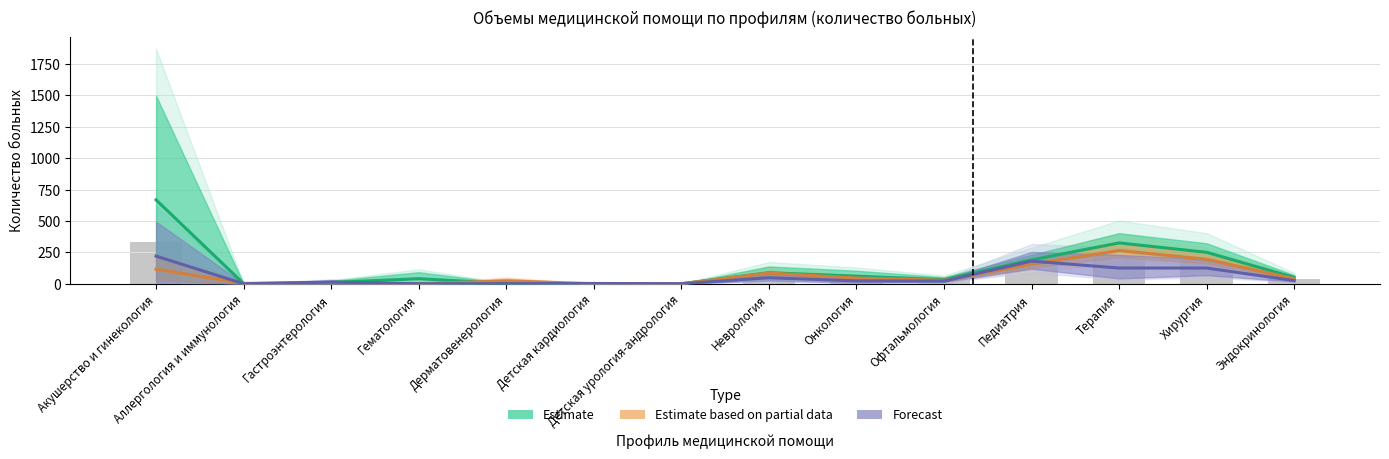

What is the average value of the Estimate based on partial data series?

68.4